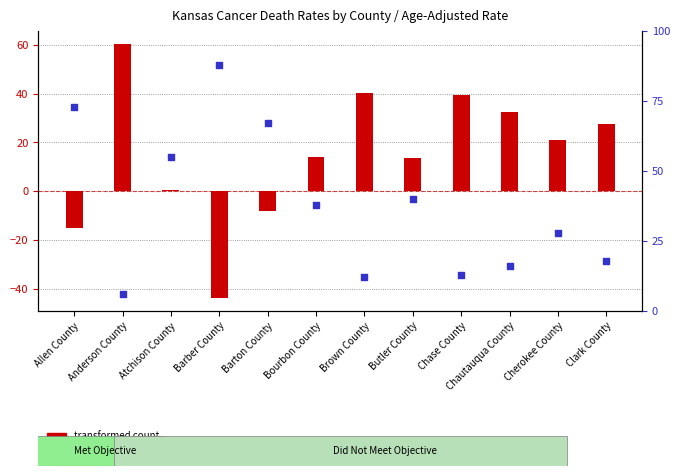

At how many categories does at least one series exceed -27?

12